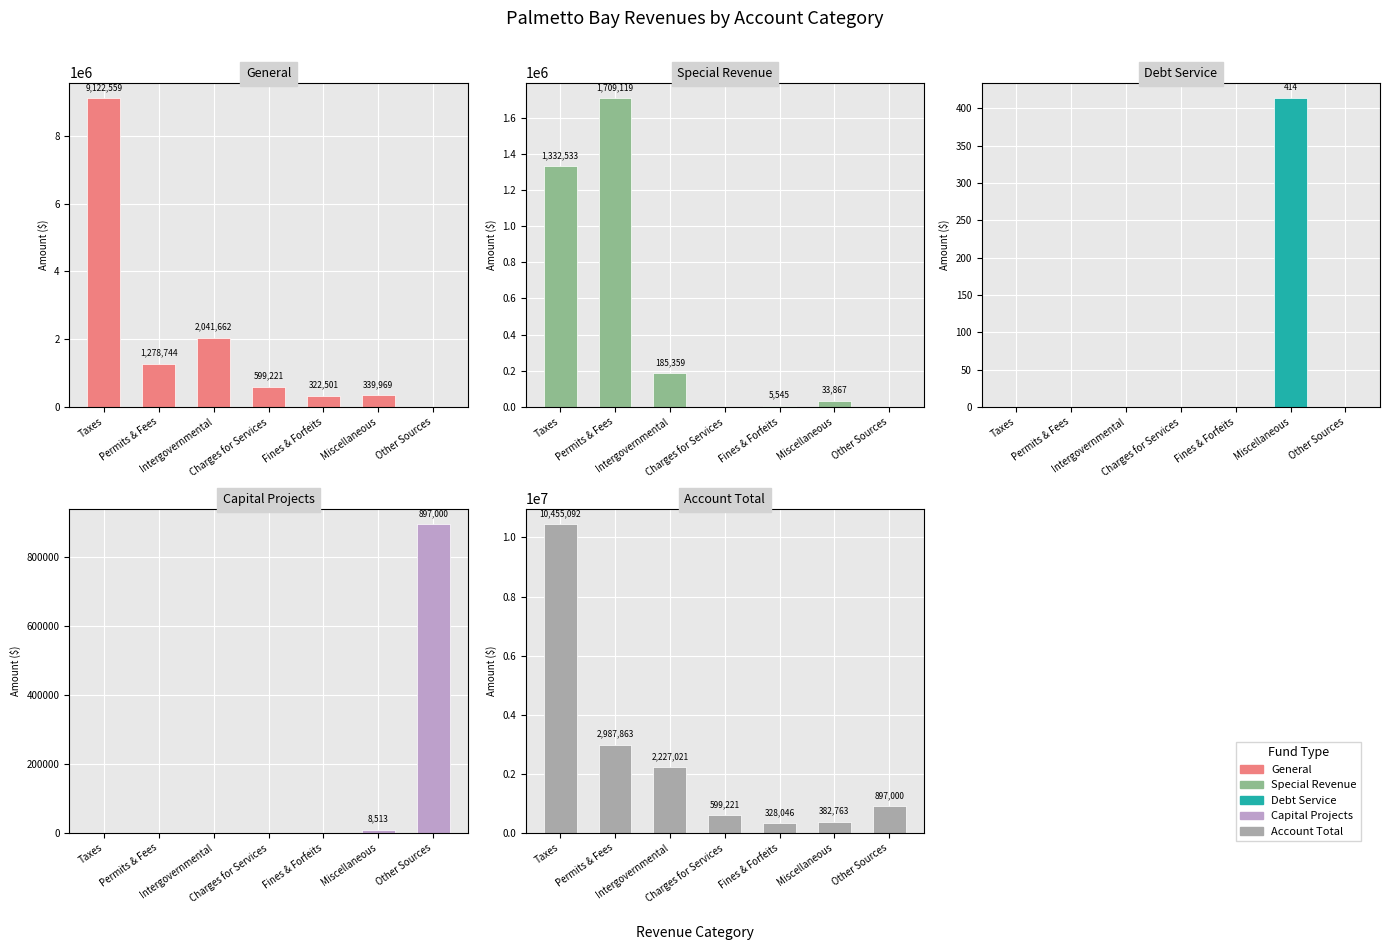

What is the difference between the Debt Service values at Miscellaneous and Taxes?

414